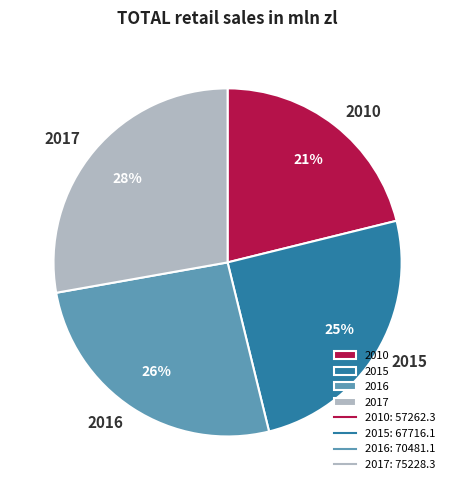

The 2010 slice represents 29% of the pie. True or false?

False